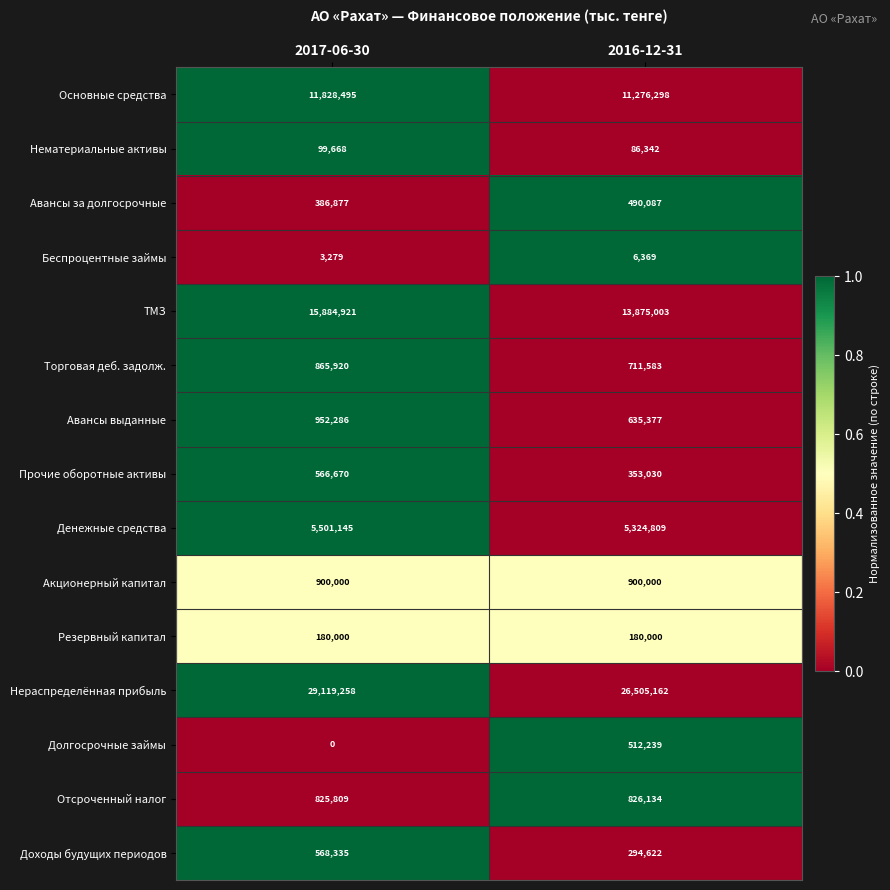

The value of Нематериальные активы at 2016-12-31 is 86342. True or false?

True